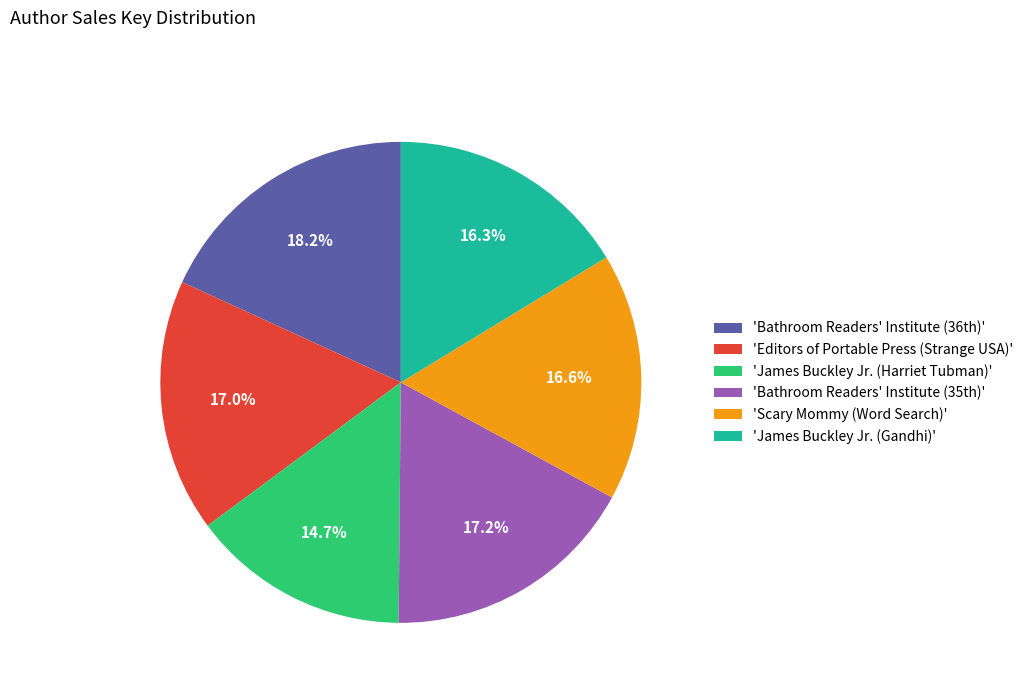

Which slice is the smallest?

'James Buckley Jr. (Harriet Tubman)'